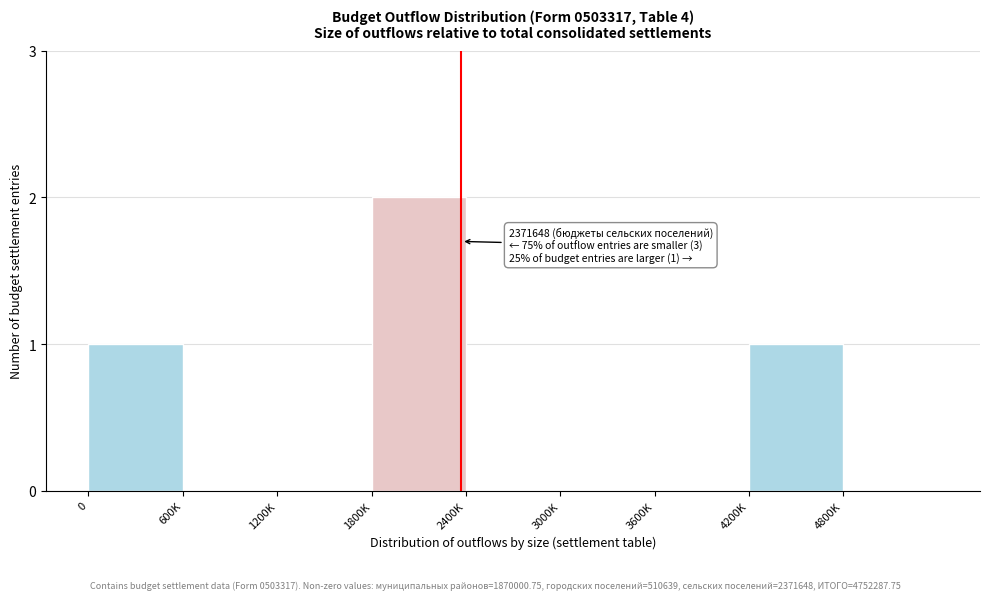

Reading right to left, what are all the values shown in this chart?

4800K=0	4200K=1	3600K=0	3000K=0	2400K=0	1800K=2	1200K=0	600K=0	0=1